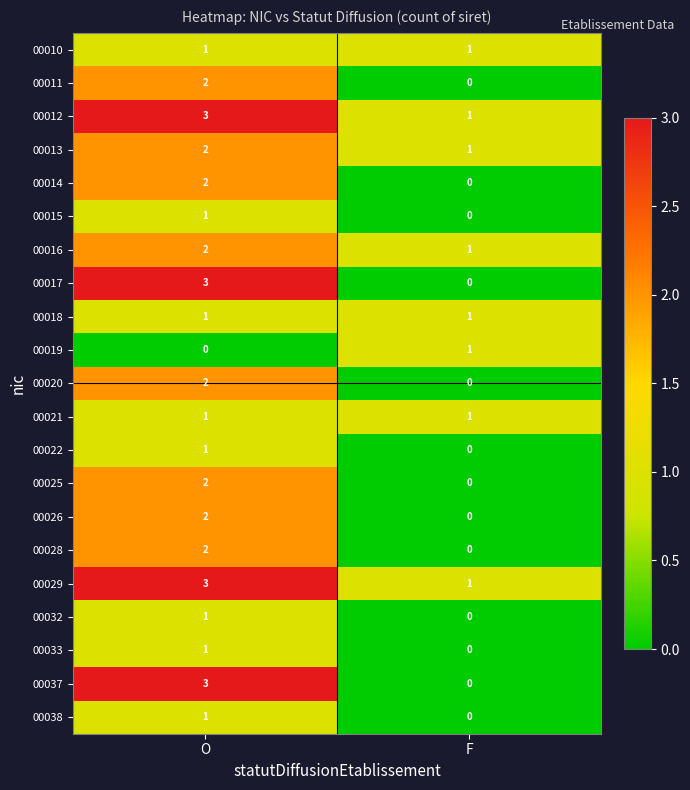

How many series are shown in this chart?

21